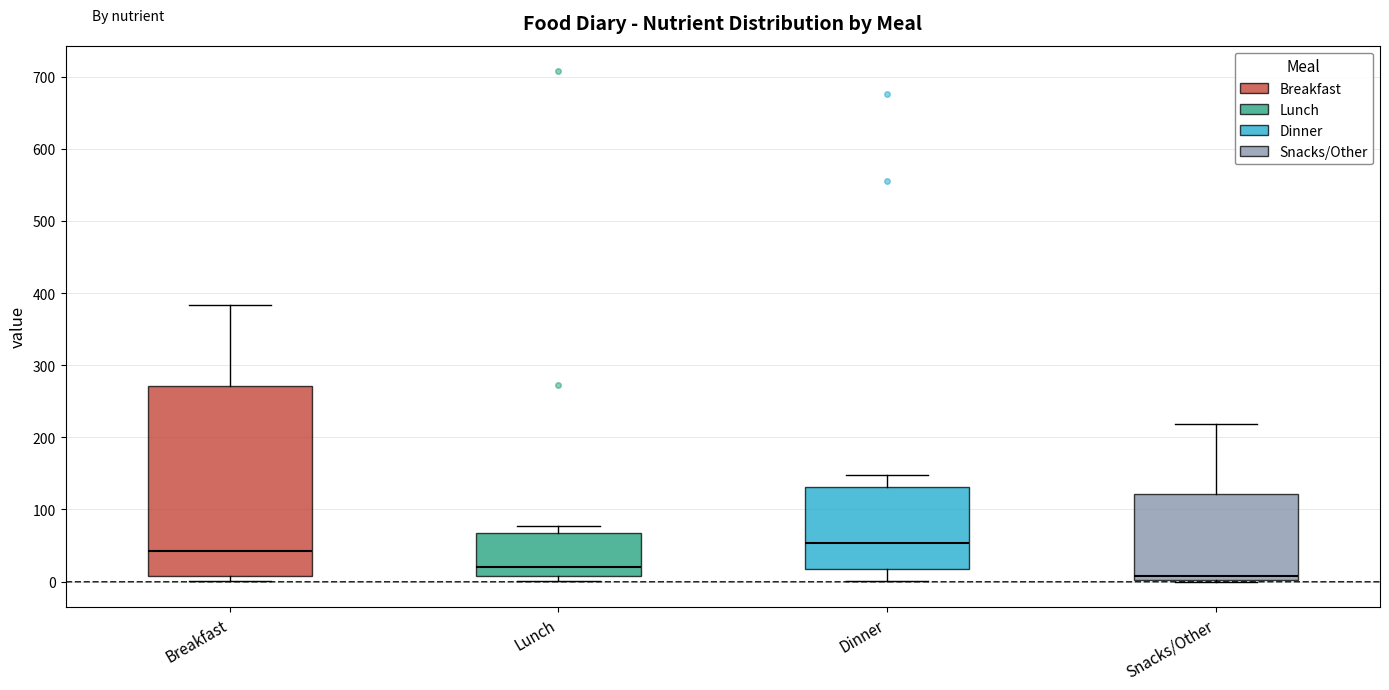

Where does the median line of the box for Dinner sit on the y-axis? The values are not printed on the chart, so give them approximately, as read against the axis.

50